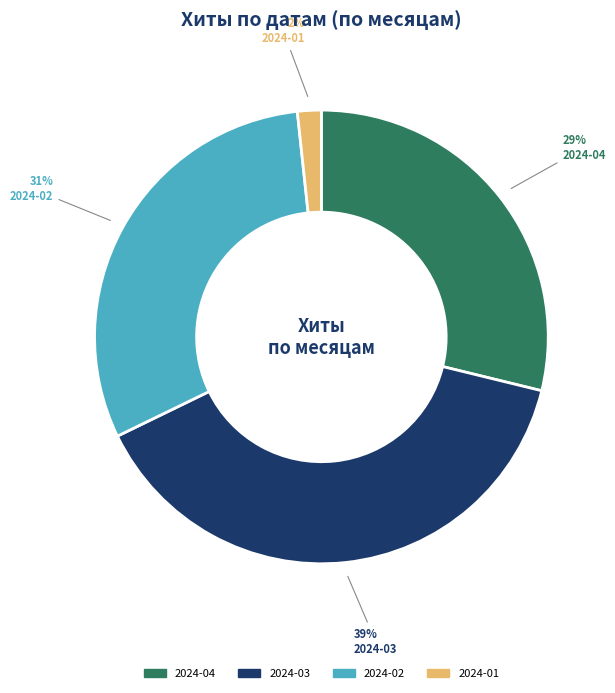

Is there any slice that represents more than half of the pie?

No